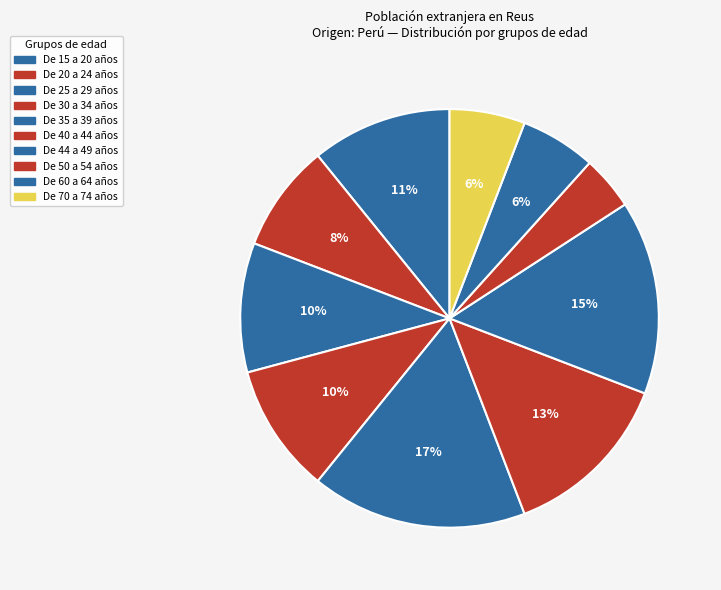

Does De 60 a 64 años represent more than half of the total?

No